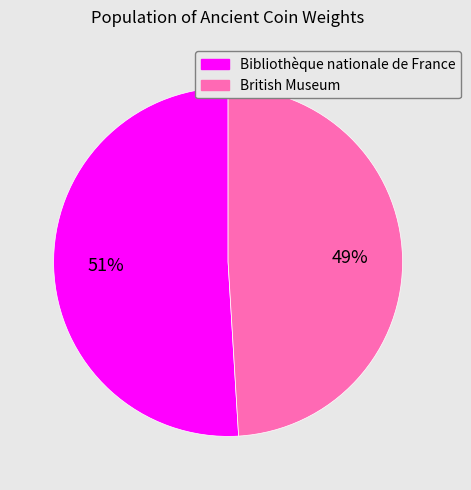

Which has a higher value, Bibliothèque nationale de France or British Museum?

Bibliothèque nationale de France